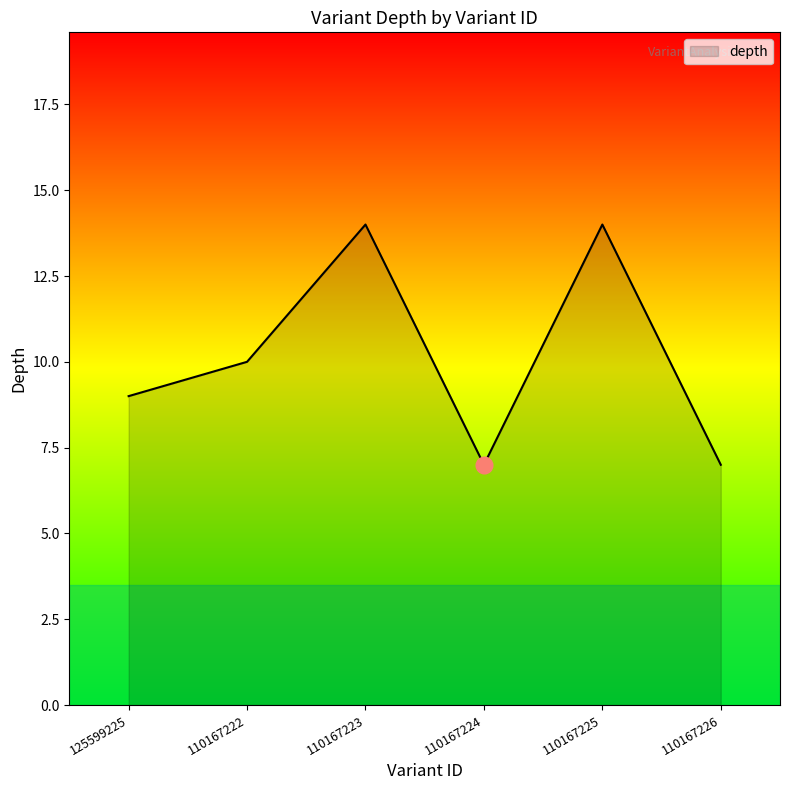

What is the change in value from 125599225 to 110167222?

+1